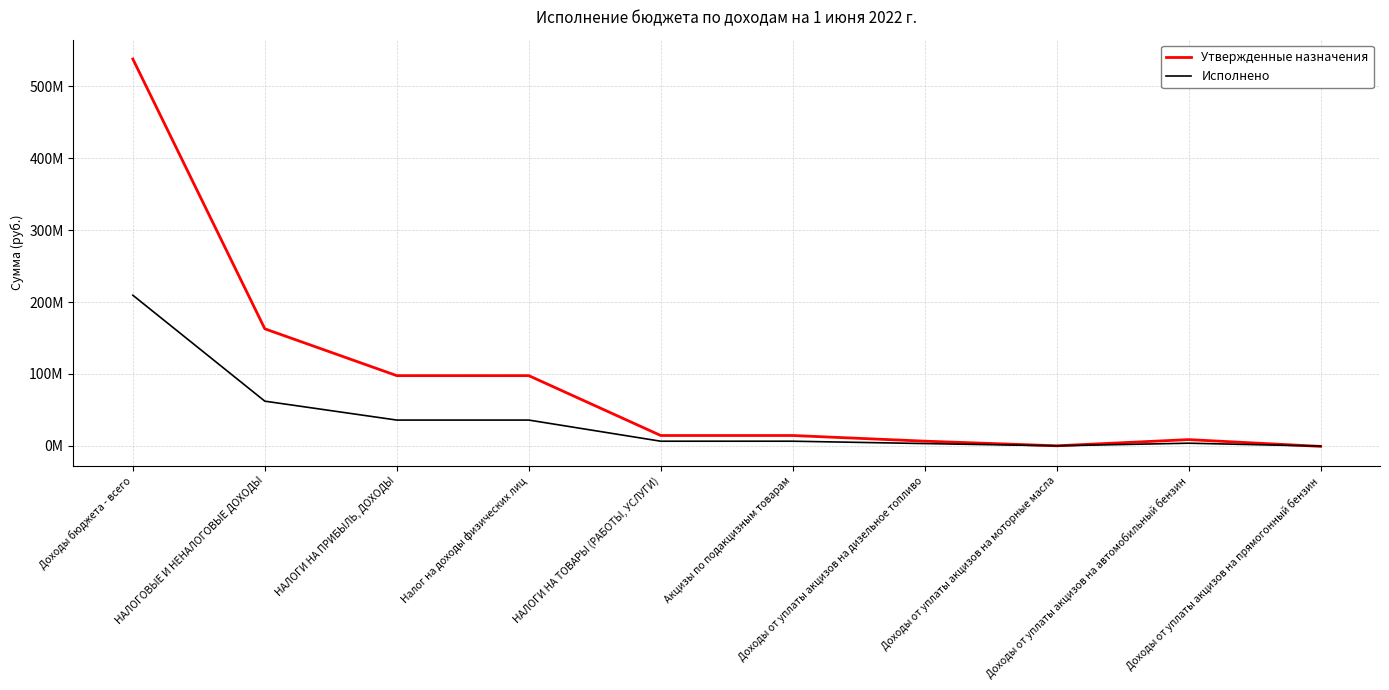

At which category is the sum across all series the highest?

Доходы бюджета - всего